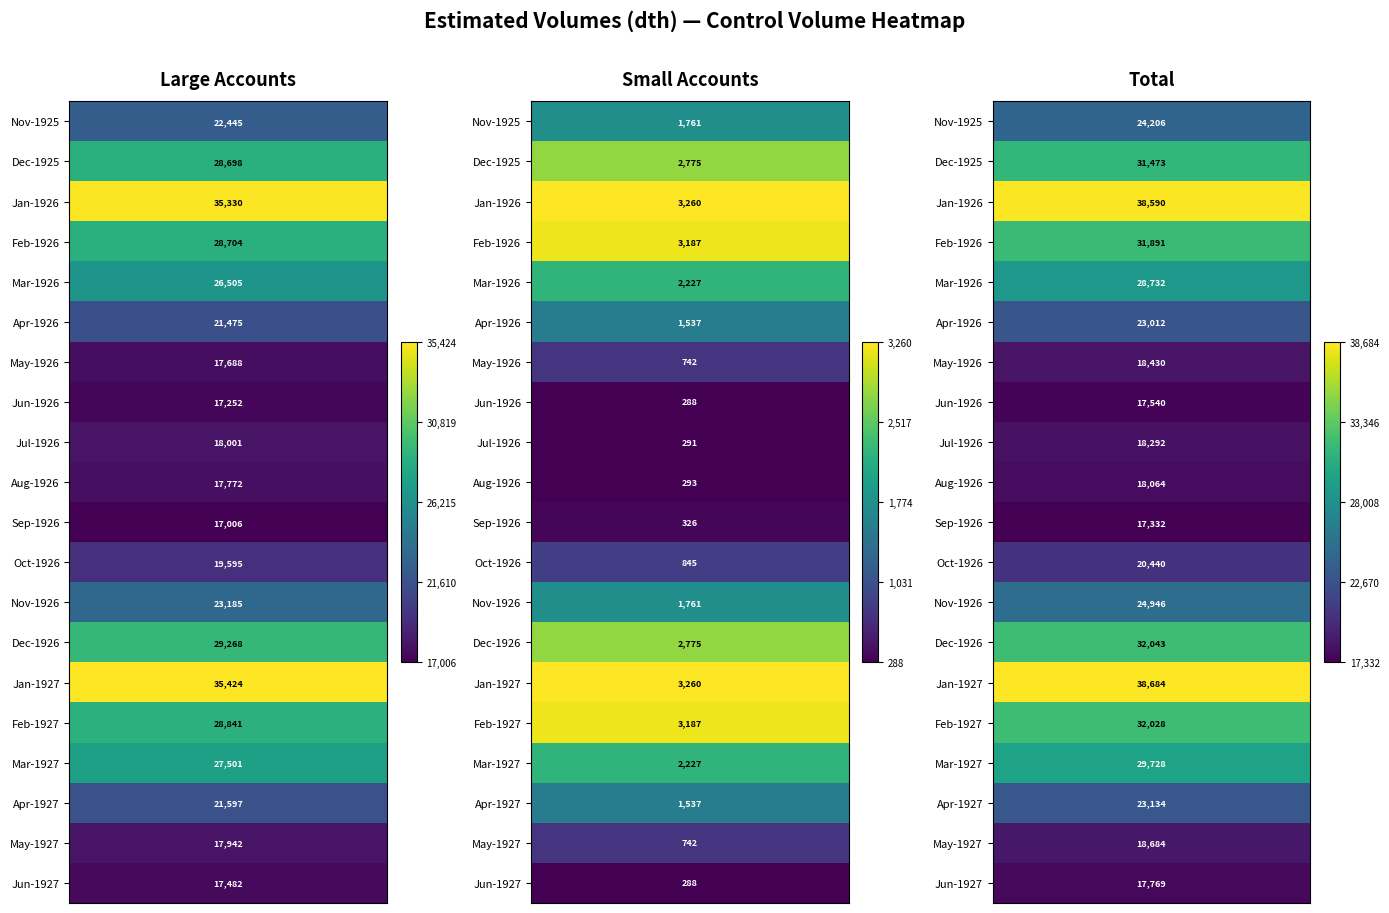

Reading right to left, transcribe all the data shown in this chart.

Nov-1925: Total=24206	Small Accounts=1761	Large Accounts=22445
Dec-1925: Total=31473	Small Accounts=2775	Large Accounts=28698
Jan-1926: Total=38590	Small Accounts=3260	Large Accounts=35330
Feb-1926: Total=31891	Small Accounts=3187	Large Accounts=28704
Mar-1926: Total=28732	Small Accounts=2227	Large Accounts=26505
Apr-1926: Total=23012	Small Accounts=1537	Large Accounts=21475
May-1926: Total=18430	Small Accounts=742	Large Accounts=17688
Jun-1926: Total=17540	Small Accounts=288	Large Accounts=17252
Jul-1926: Total=18292	Small Accounts=291	Large Accounts=18001
Aug-1926: Total=18064	Small Accounts=293	Large Accounts=17772
Sep-1926: Total=17332	Small Accounts=326	Large Accounts=17006
Oct-1926: Total=20440	Small Accounts=845	Large Accounts=19595
Nov-1926: Total=24946	Small Accounts=1761	Large Accounts=23185
Dec-1926: Total=32043	Small Accounts=2775	Large Accounts=29268
Jan-1927: Total=38684	Small Accounts=3260	Large Accounts=35424
Feb-1927: Total=32028	Small Accounts=3187	Large Accounts=28841
Mar-1927: Total=29728	Small Accounts=2227	Large Accounts=27501
Apr-1927: Total=23134	Small Accounts=1537	Large Accounts=21597
May-1927: Total=18684	Small Accounts=742	Large Accounts=17942
Jun-1927: Total=17769	Small Accounts=288	Large Accounts=17482